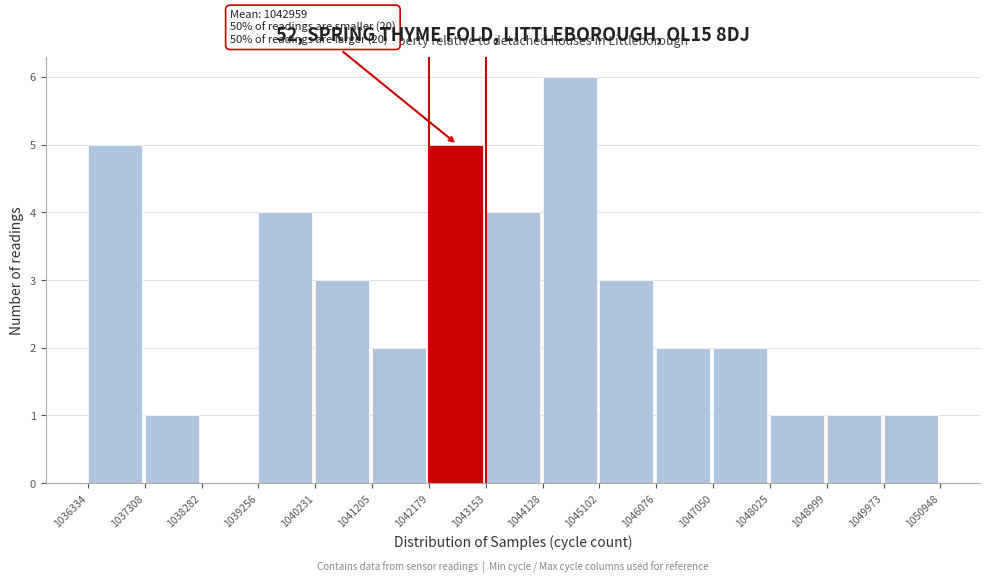

Which range on the x-axis has the tallest bar?

1044128 to 1045102